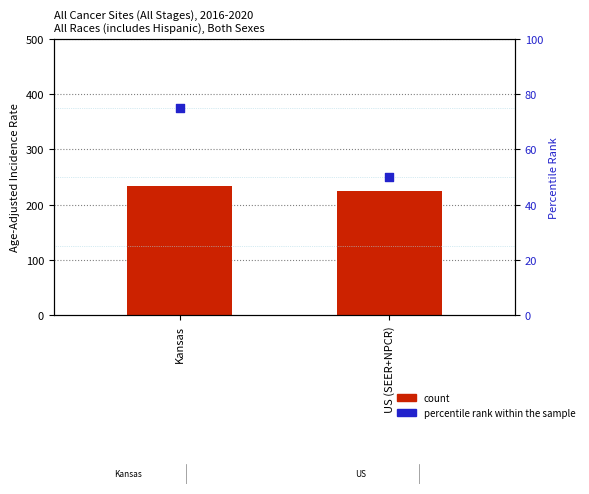

Is the value of count at US (SEER+NPCR) greater than the value of percentile rank within the sample at US (SEER+NPCR)?

Yes